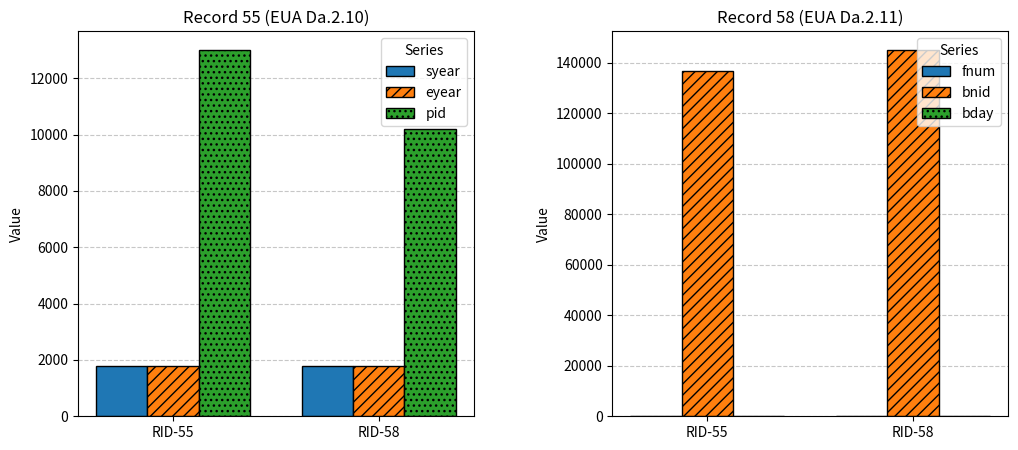

Is the value of syear at RID-58 greater than the value of bnid at RID-58?

No